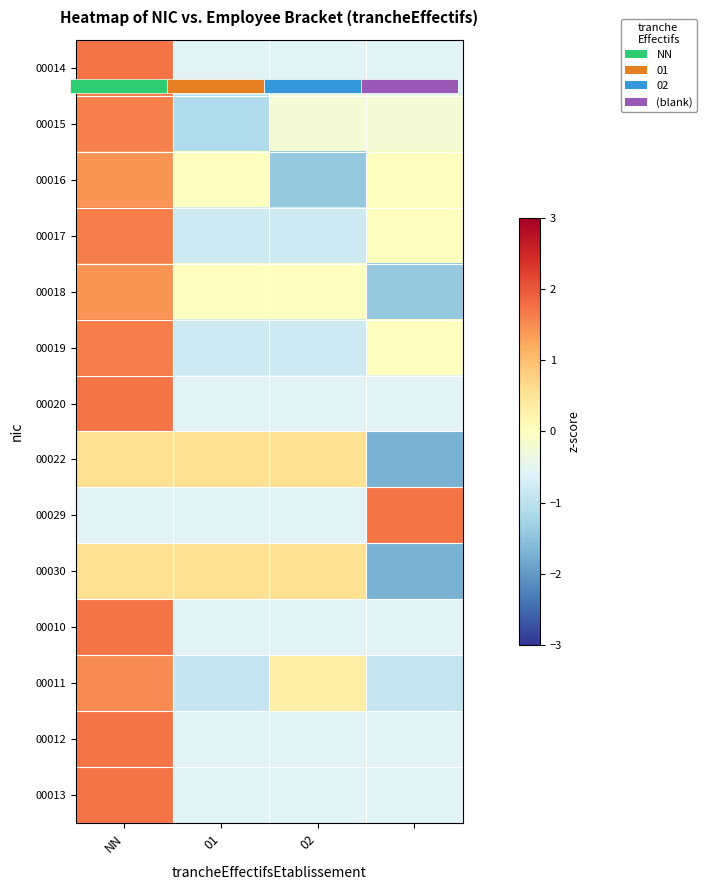

Rank the series at 01 from lowest to highest value.

00015, 00011, 00017, 00019, 00014, 00020, 00029, 00010, 00012, 00013, 00016, 00018, 00022, 00030